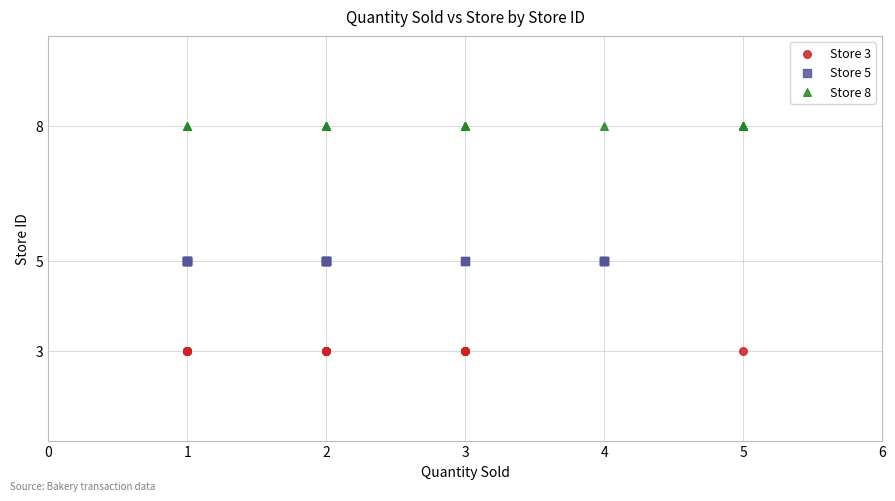

Which series contains the highest Y value?

Store 8